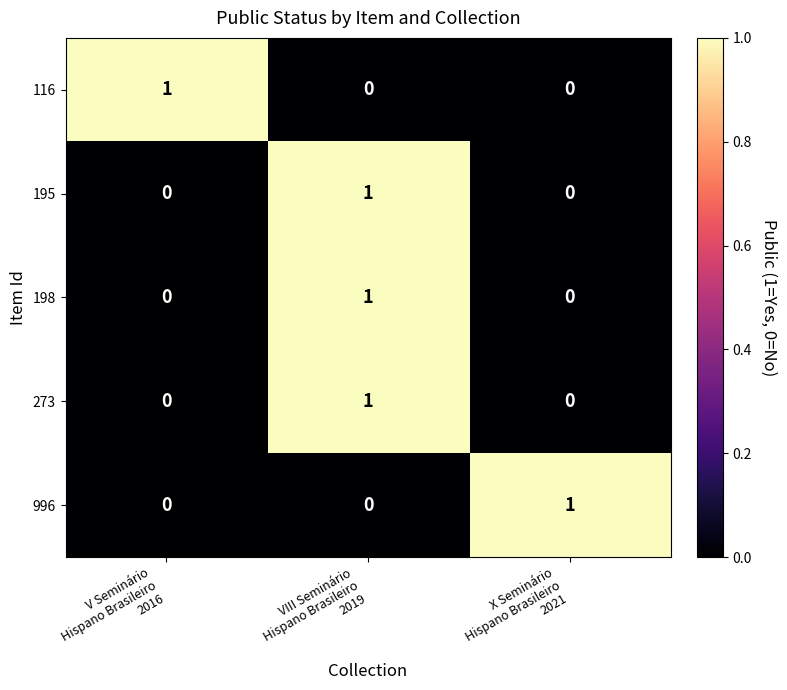

How many 198 values are between 0 and 1?

3